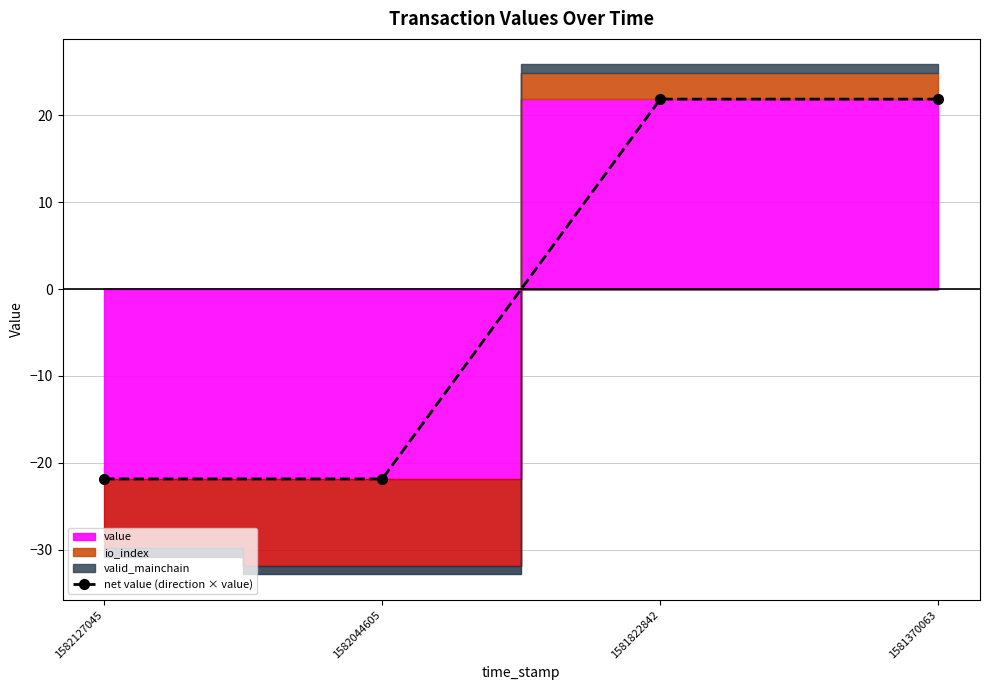

At which label does the data first exceed 21?

1581822842